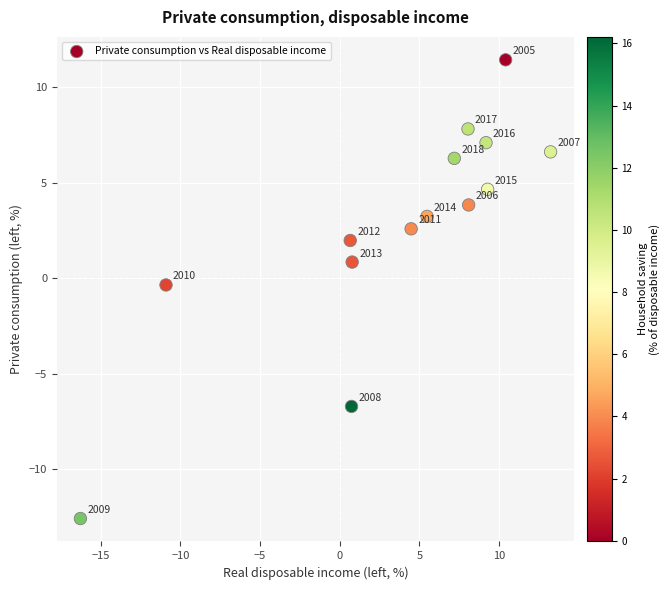

What is the range of X values (max minus min)?

29.5